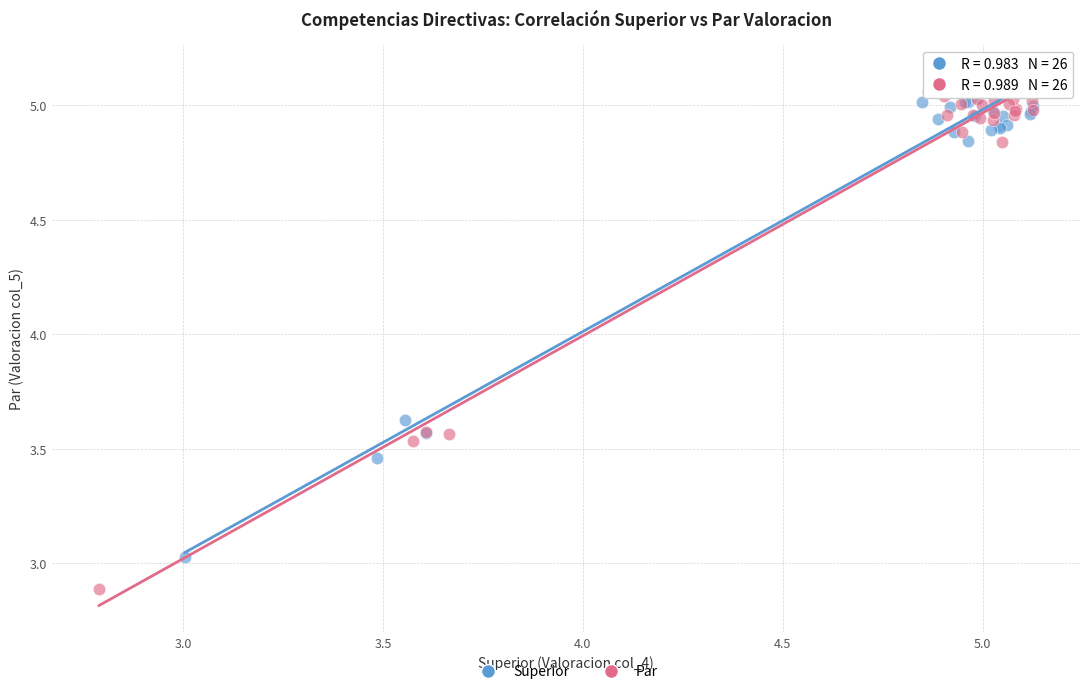

Which series has the largest Y range (max minus min)?

Par